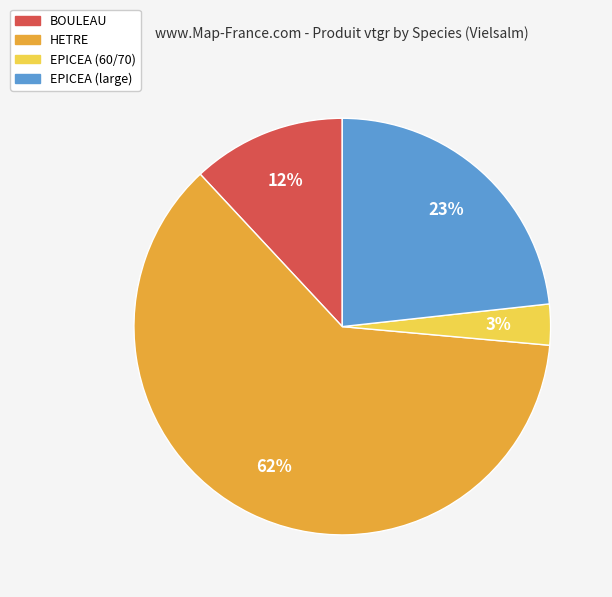

What is the largest slice in the pie chart?

HETRE